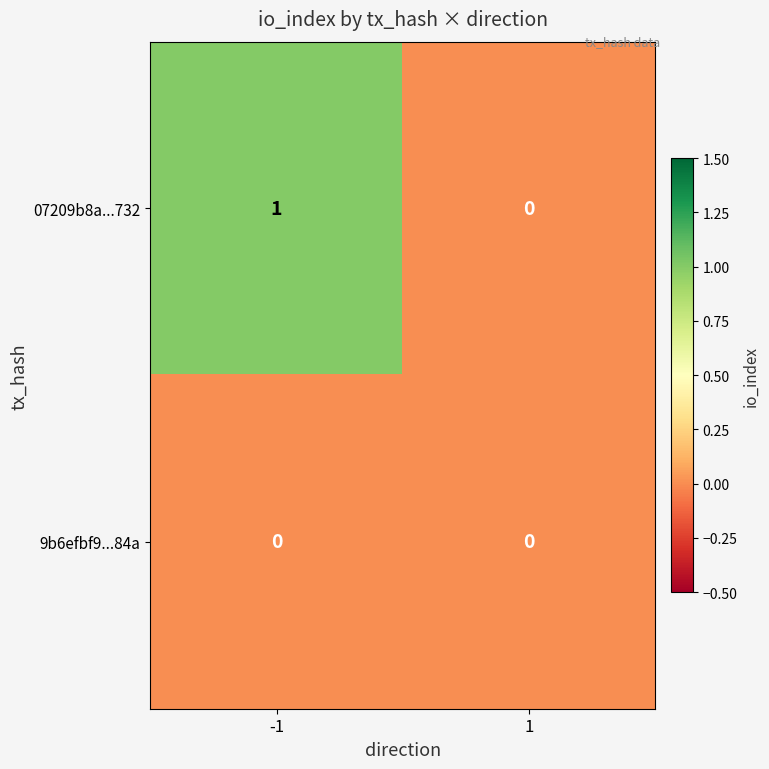

Rank the categories by 07209b8a...732 value from lowest to highest.

1, -1